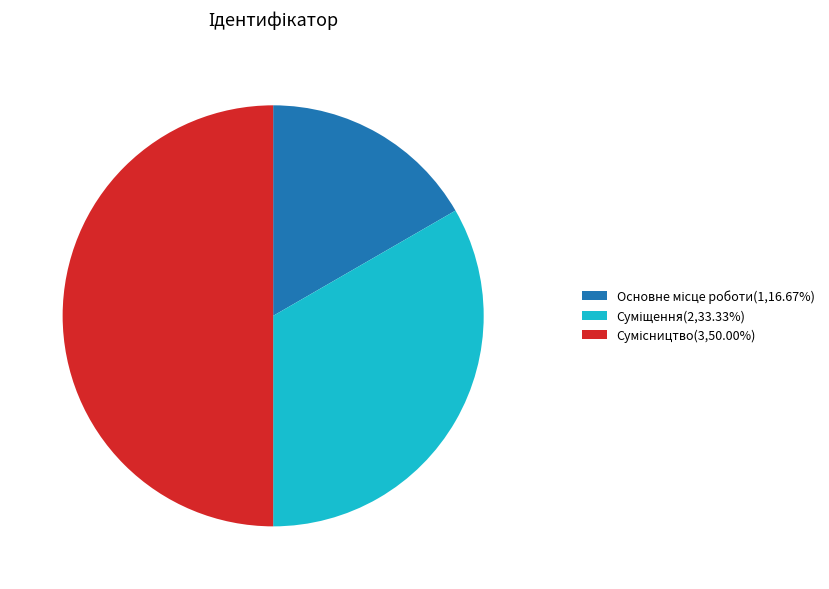

How many slices are in this pie chart?

3